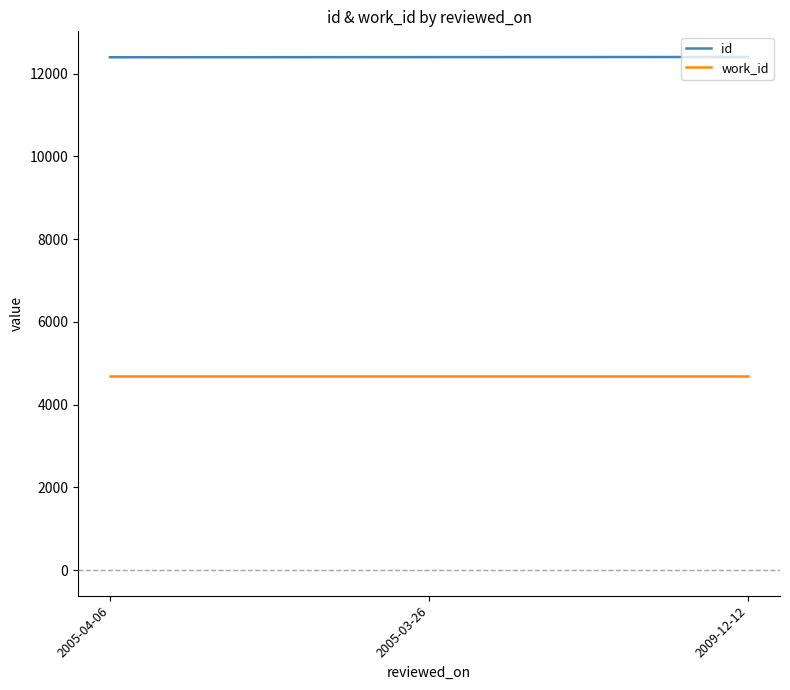

Rank the series by their average value, from lowest to highest.

work_id, id